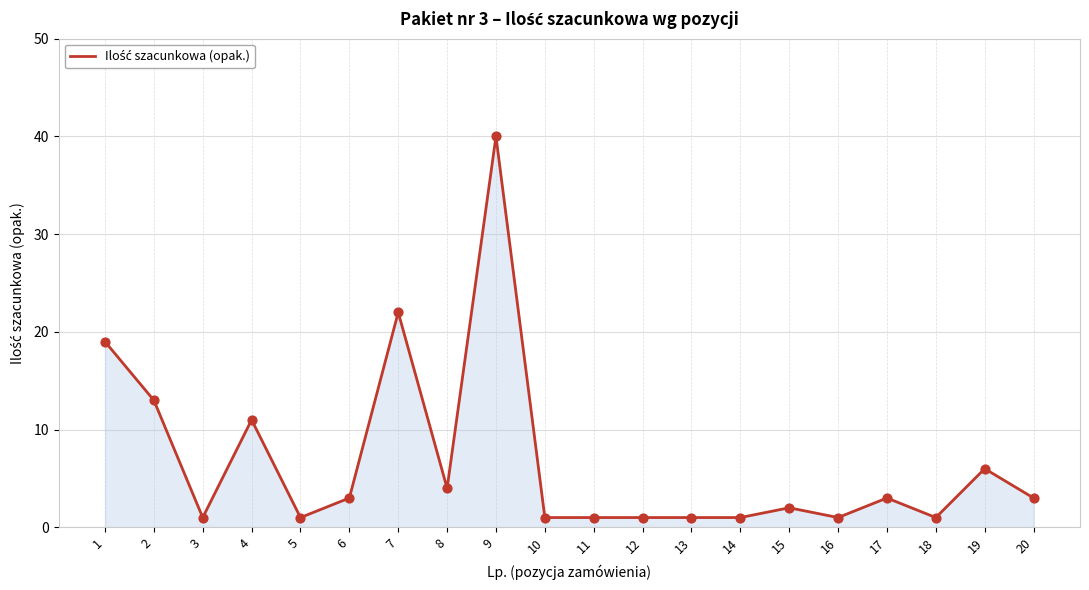

Between 15 and 8, which is larger?

8